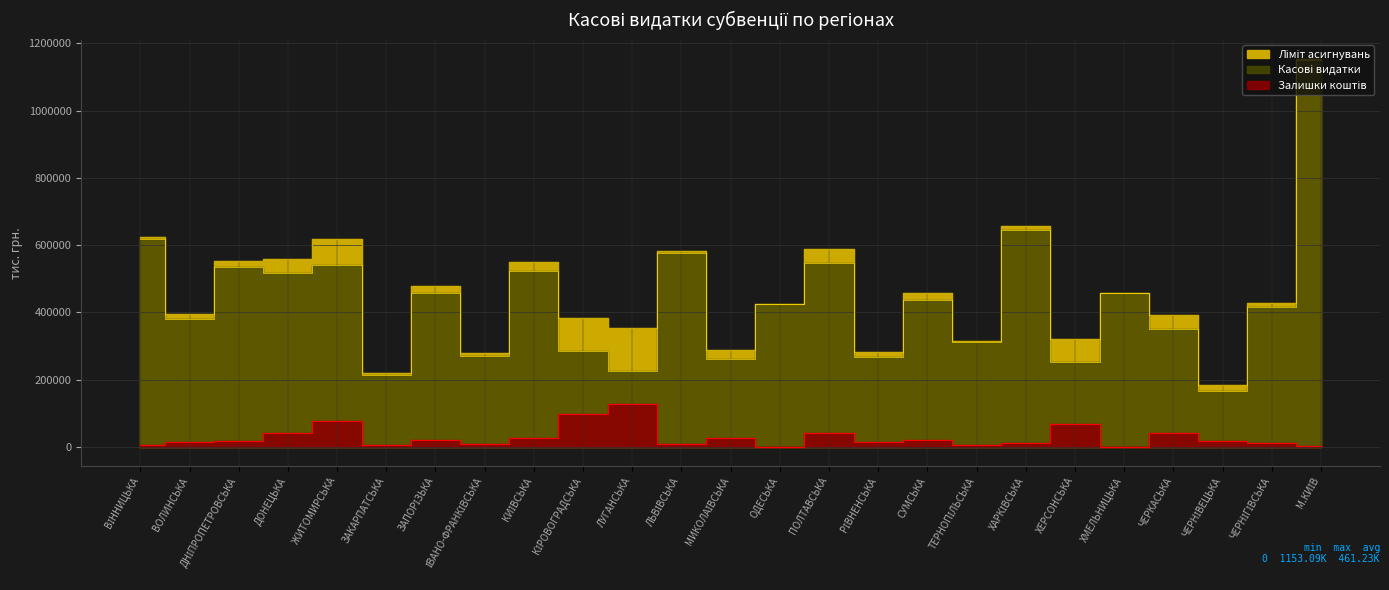

Between КІРОВОГРАДСЬКА and ОДЕСЬКА, which series saw the biggest shift?

Касові видатки